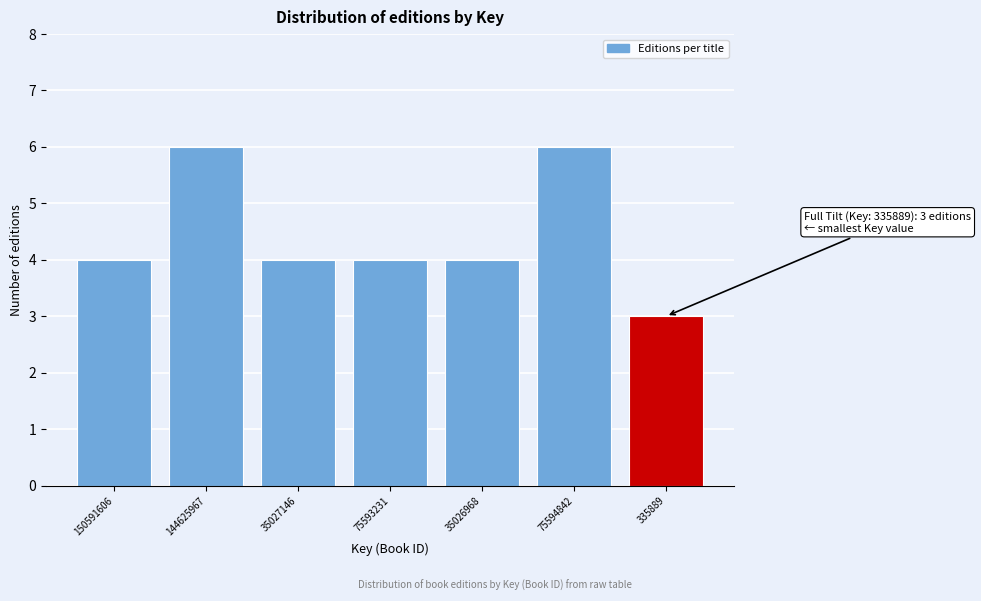

Reading left to right, extract all data points from this chart.

4	6	4	4	4	6	3